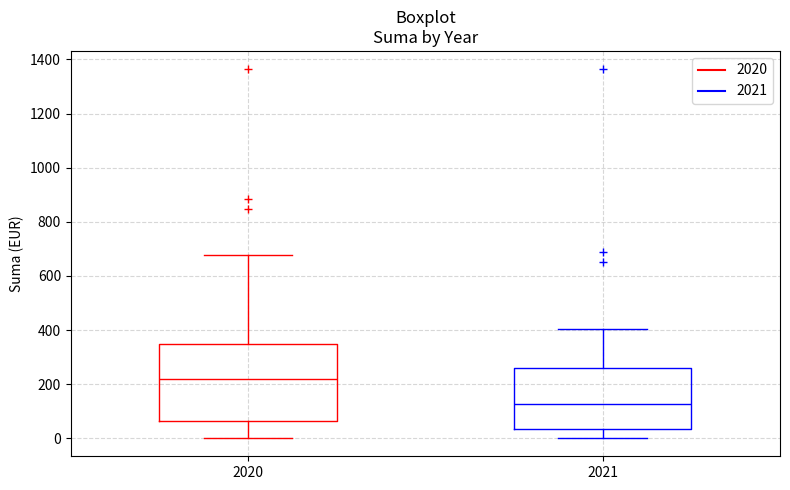

Which box has the highest median line?

2020